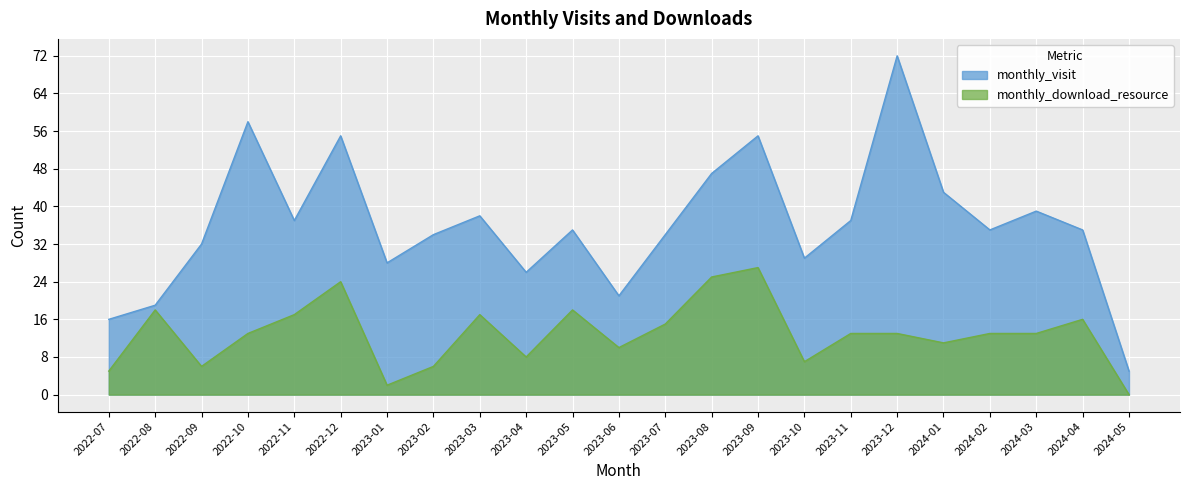

Which series has the largest total across all categories?

monthly_visit